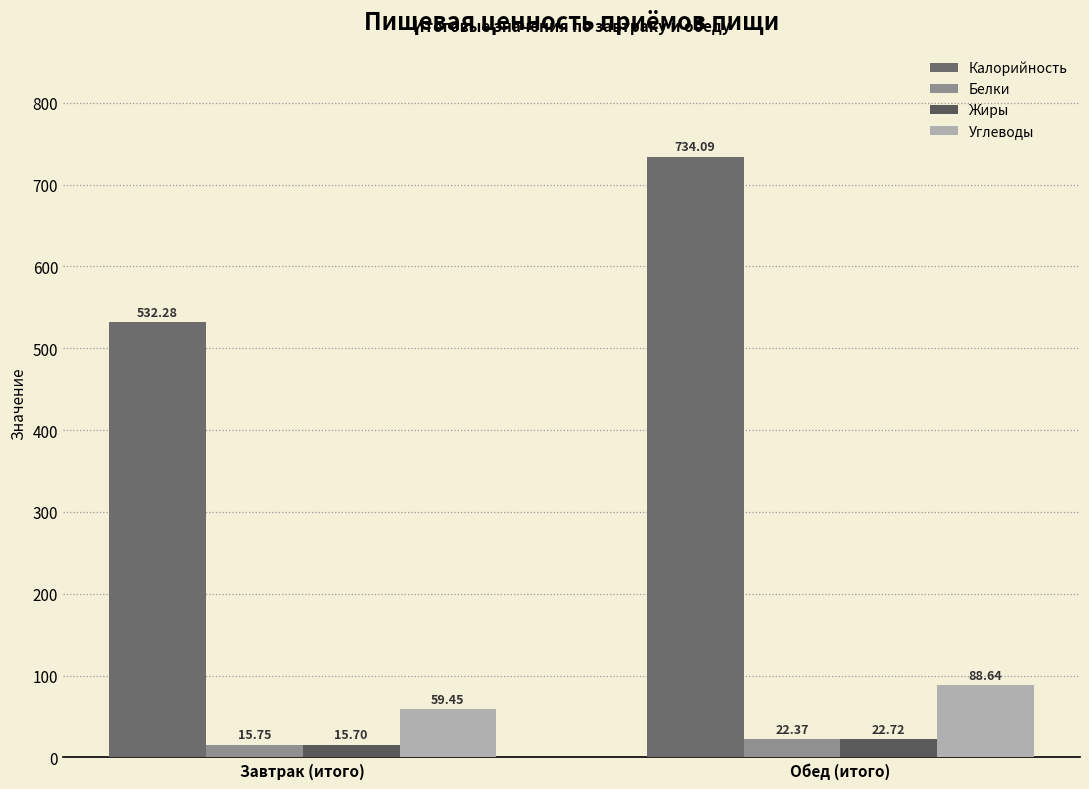

Reading left to right, extract all data points from this chart.

Калорийность: Завтрак (итого)=532.3	Обед (итого)=734.1
Белки: Завтрак (итого)=15.8	Обед (итого)=22.4
Жиры: Завтрак (итого)=15.7	Обед (итого)=22.7
Углеводы: Завтрак (итого)=59.5	Обед (итого)=88.6